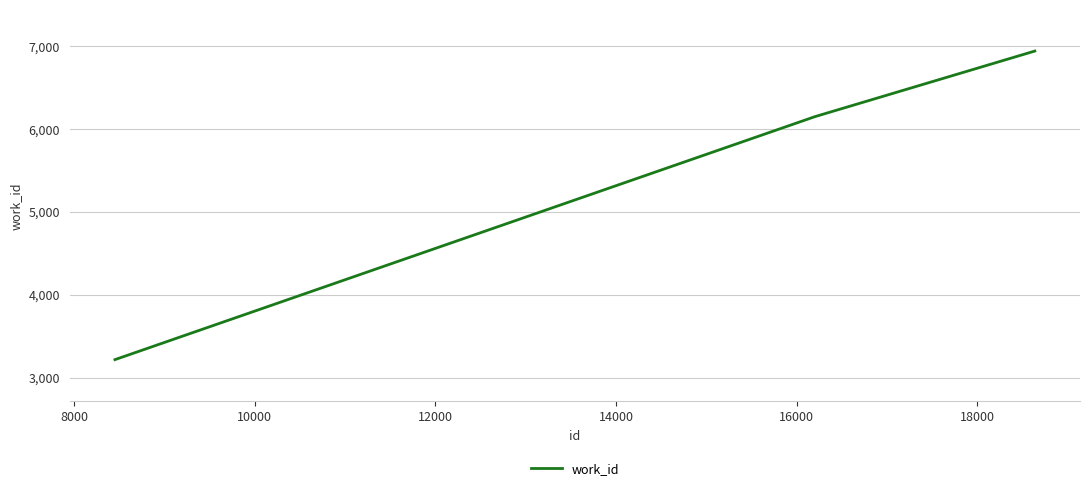

Reading left to right, extract all data points from this chart.

3217	6146	6936